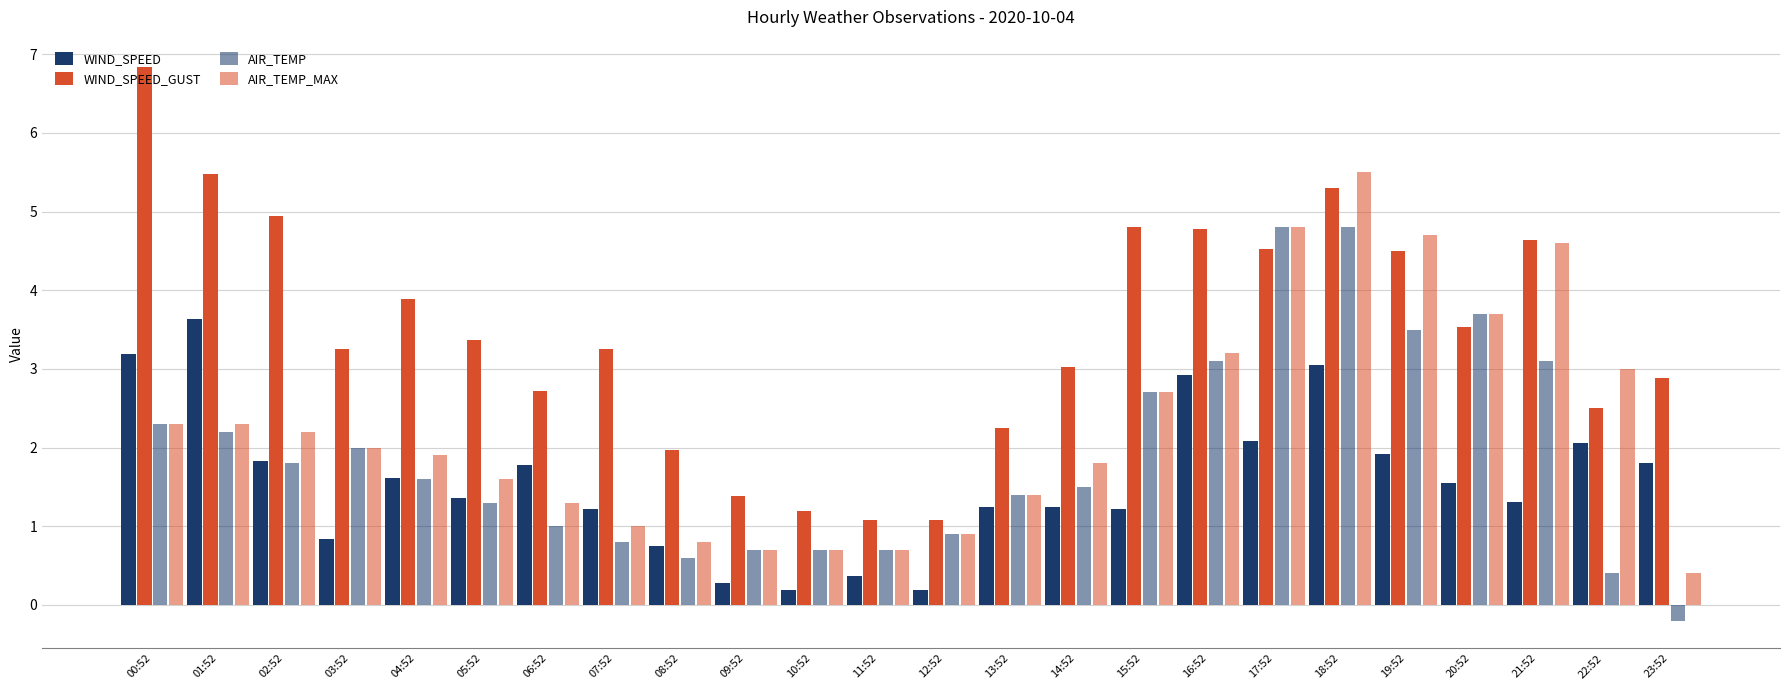

What is the difference between the AIR_TEMP_MAX values at 05:52 and 10:52?

0.9